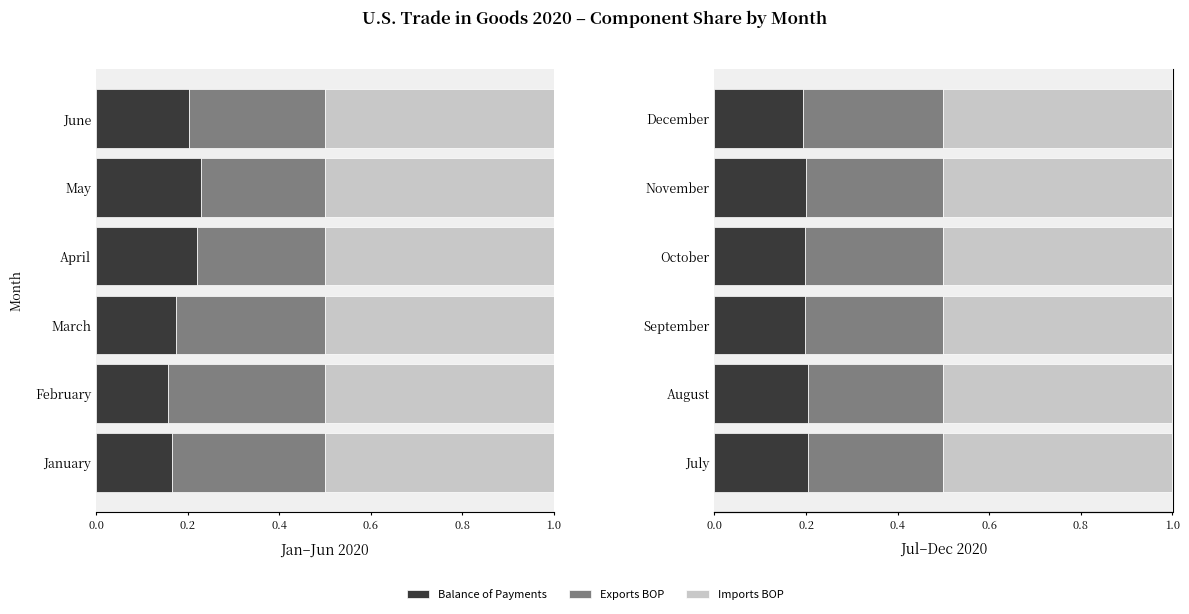

What is the sum of the Exports BOP values at 1.0 and 0.6?

0.6